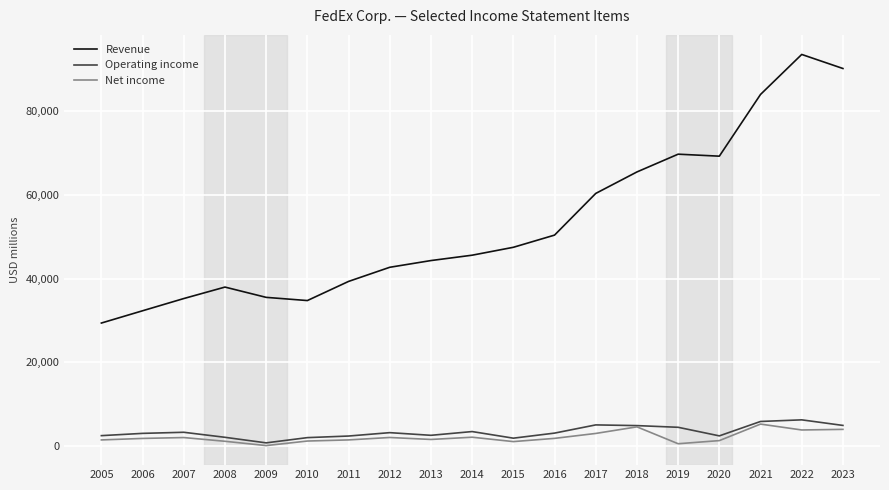

What is the difference between the Net income values at 2009 and 2023?

3874